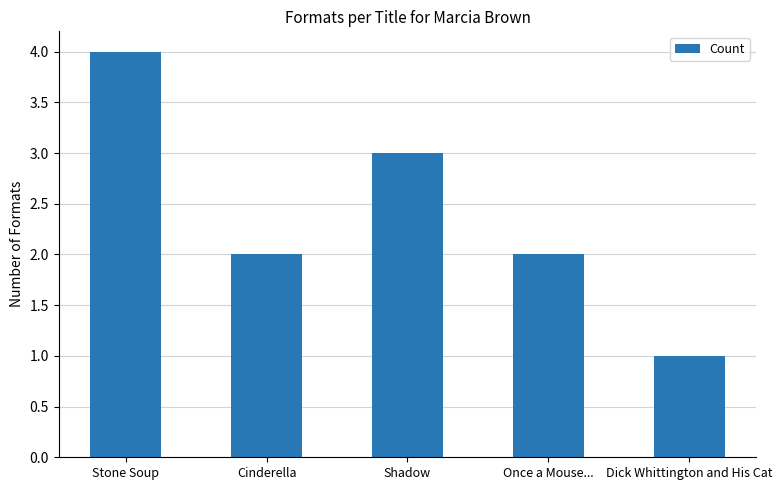

Does the chart contain stacked bars?

No